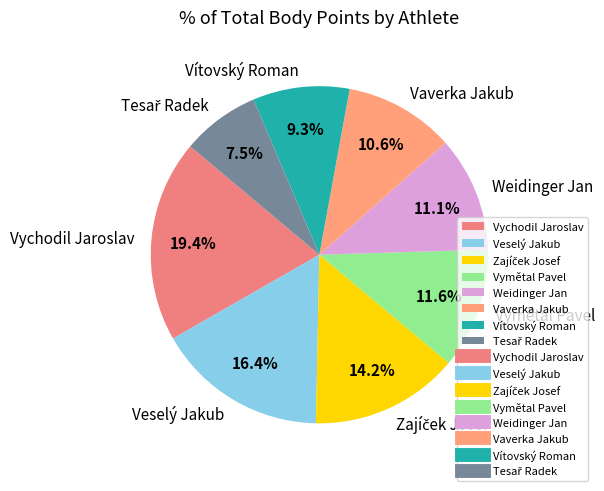

How many slices are in this pie chart?

8